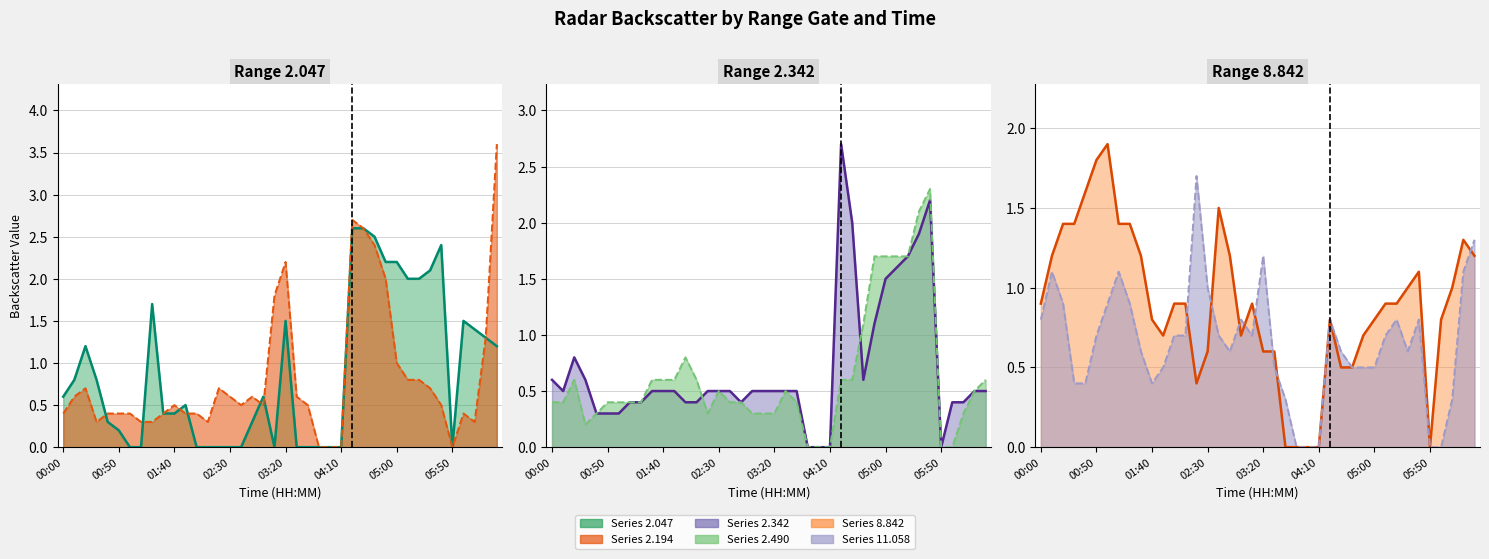

True or false: 2.047 line has a value of 1.1 at 8.

False